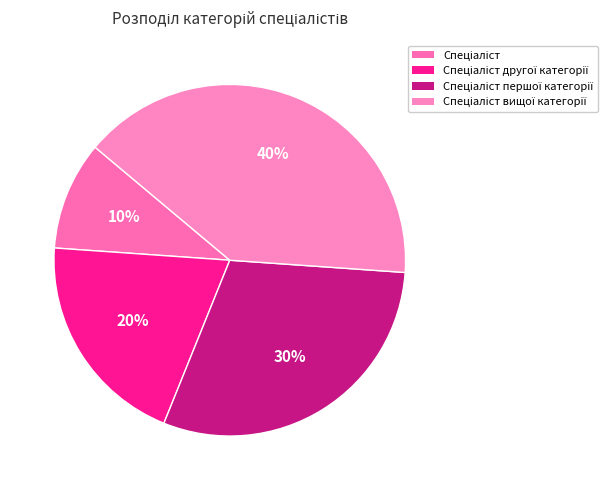

How many slices are in this pie chart?

4